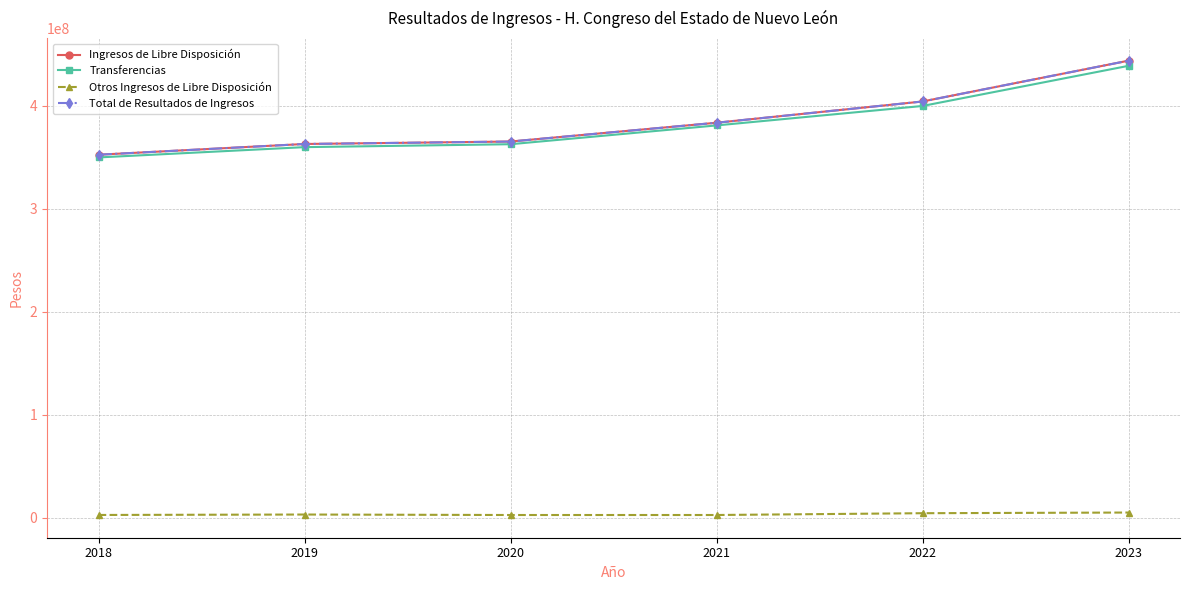

What is the minimum value shown in the chart?

2601916